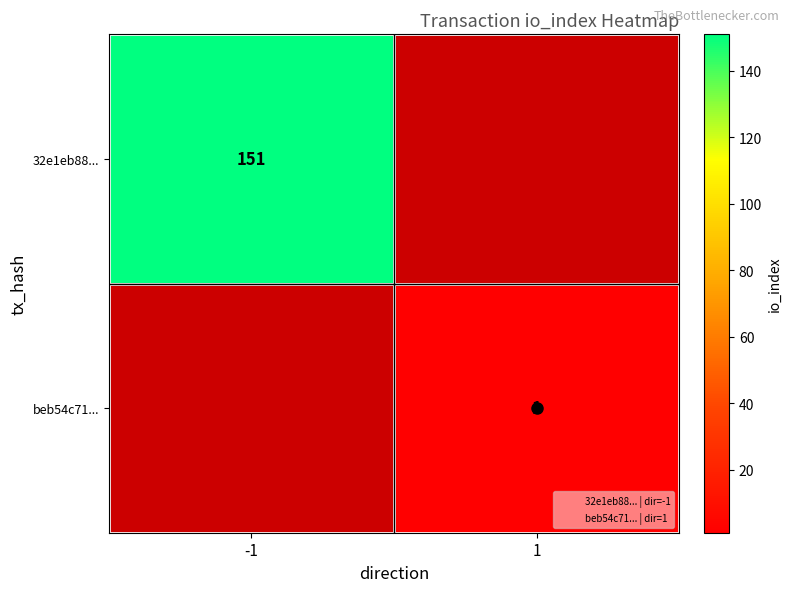

What is the minimum value shown in the chart?

1.0